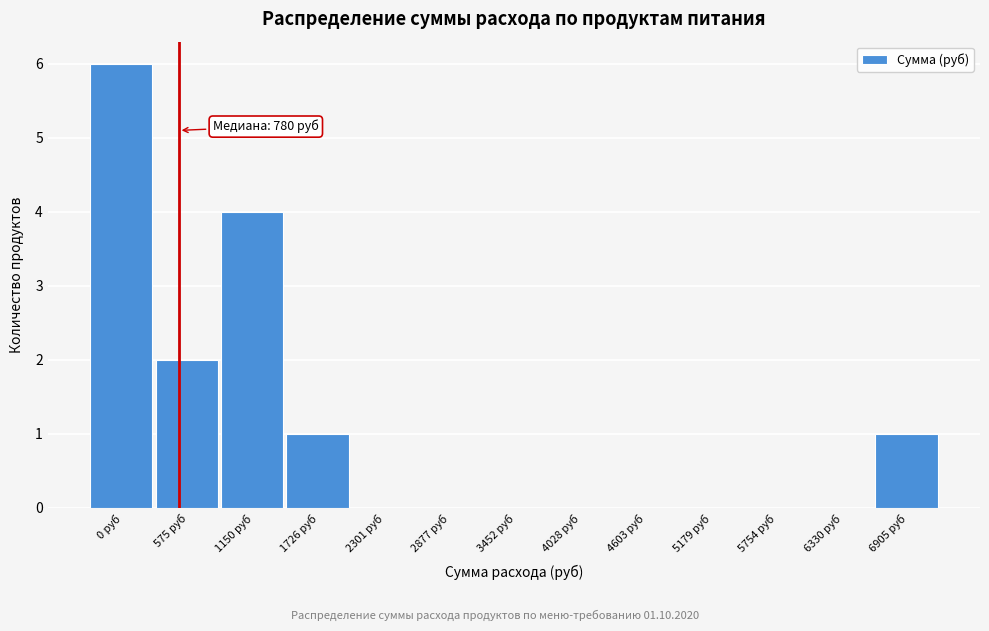

Reading left to right, transcribe all the data shown in this chart.

0 руб=6	575 руб=2	1150 руб=4	1726 руб=1	2301 руб=0	2877 руб=0	3452 руб=0	4028 руб=0	4603 руб=0	5179 руб=0	5754 руб=0	6330 руб=0	6905 руб=1